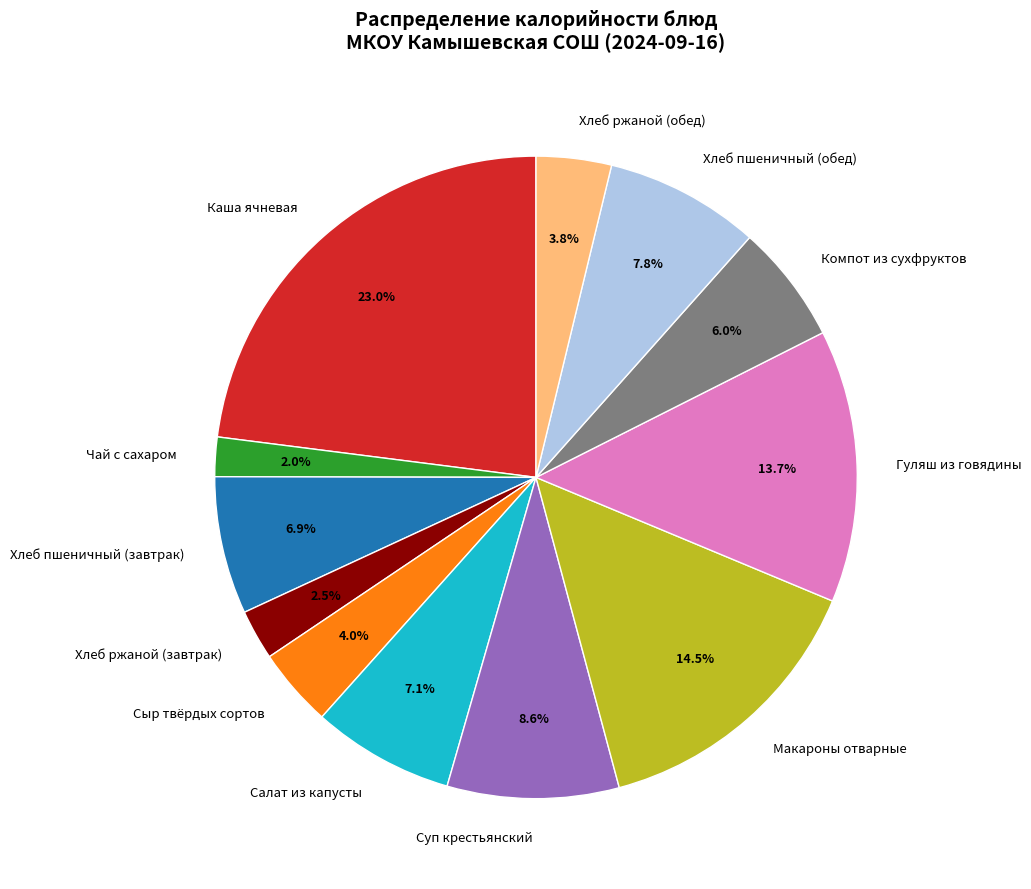

What is the largest slice in the pie chart?

Каша ячневая